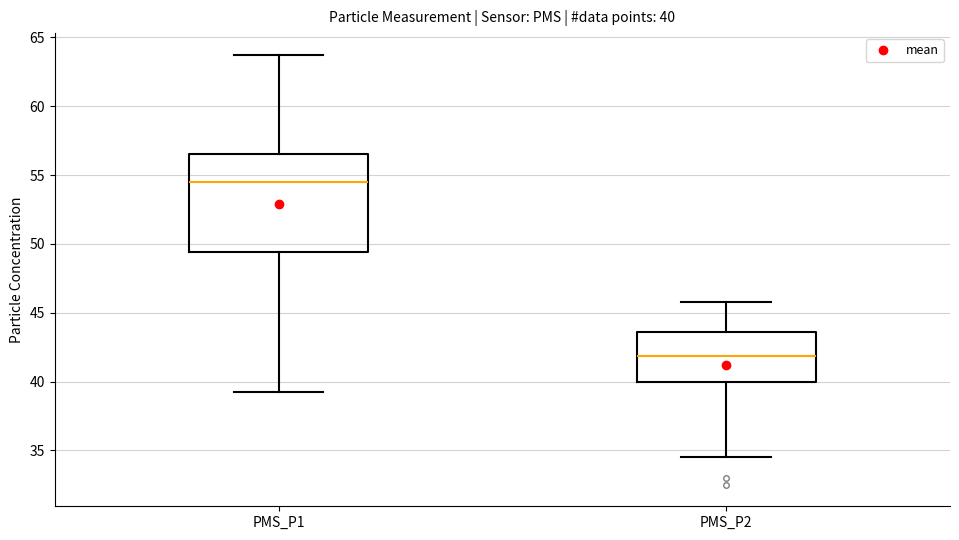

Which box is the tallest, from its lower edge to its upper edge?

PMS_P1